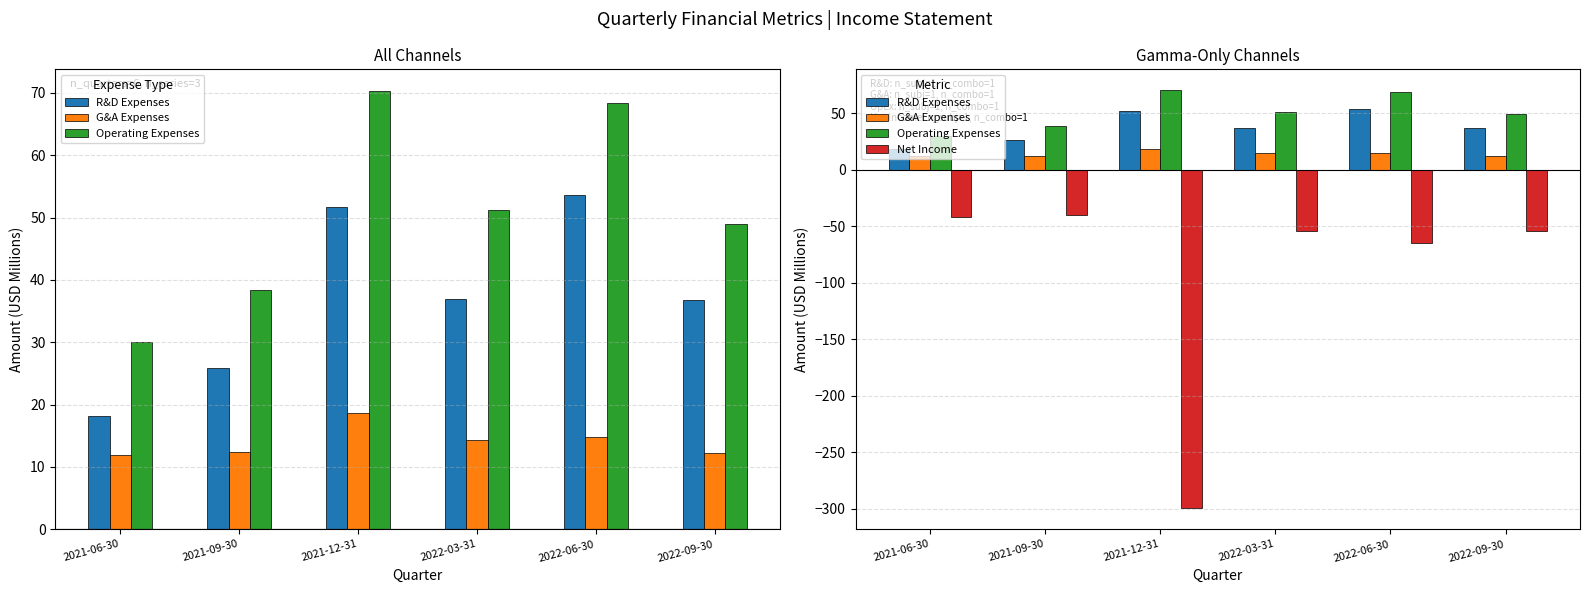

At which category is the sum across all series the highest?

2022-06-30